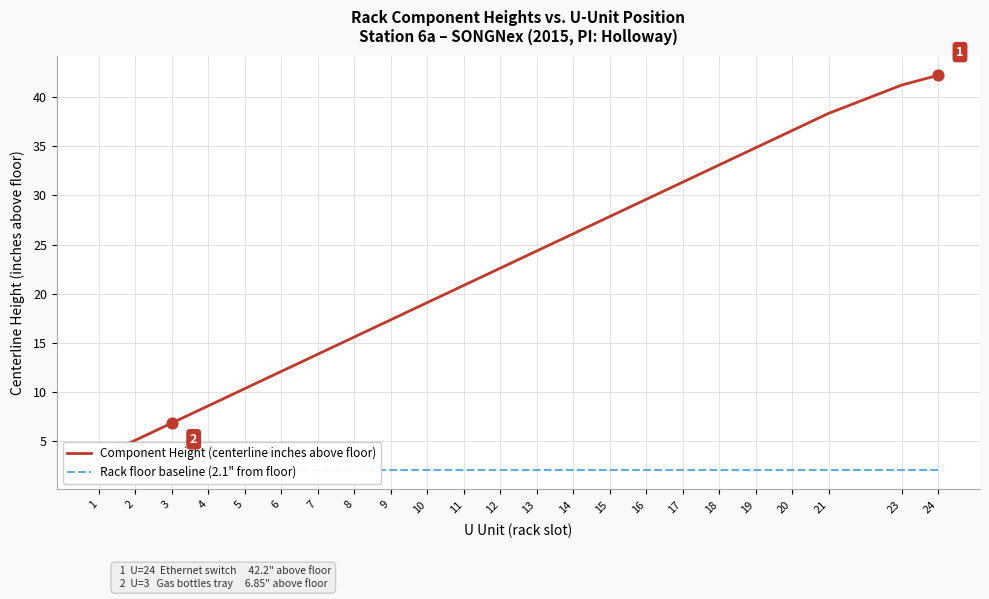

At which category is the sum across all series the highest?

24